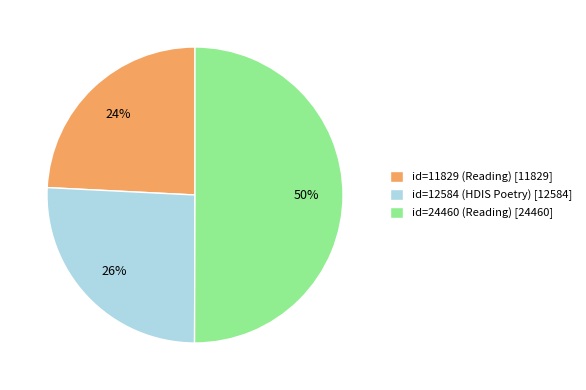

To the nearest percent, what is the average slice percentage?

33%